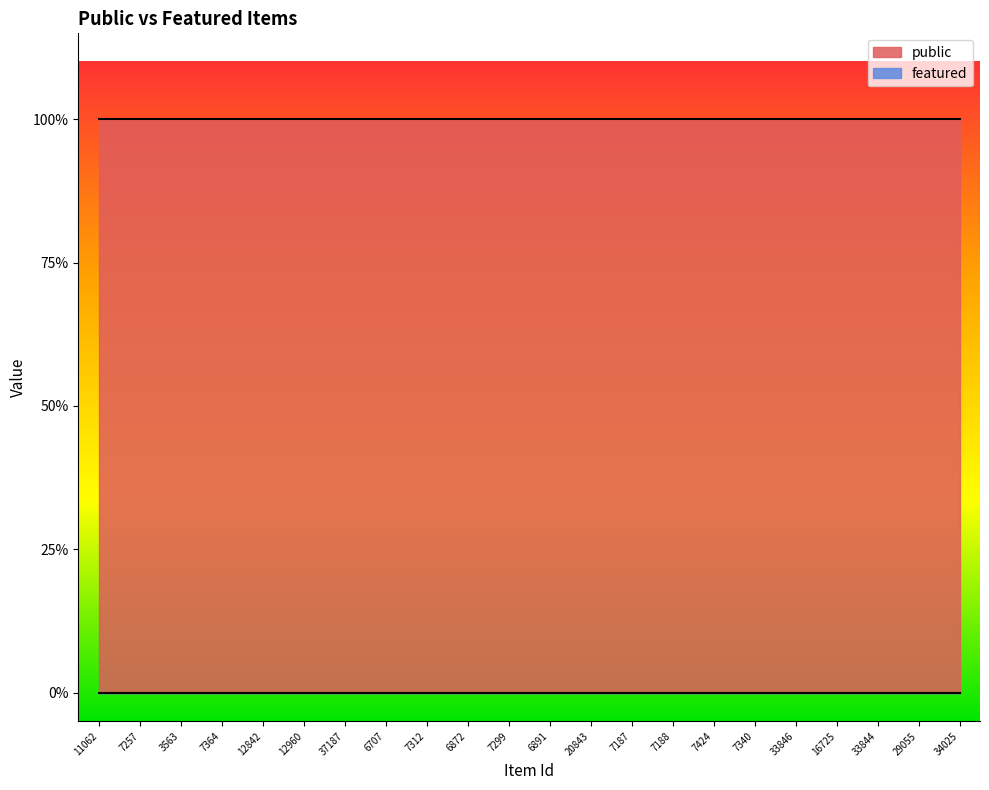

True or false: public and featured cross at least once.

False